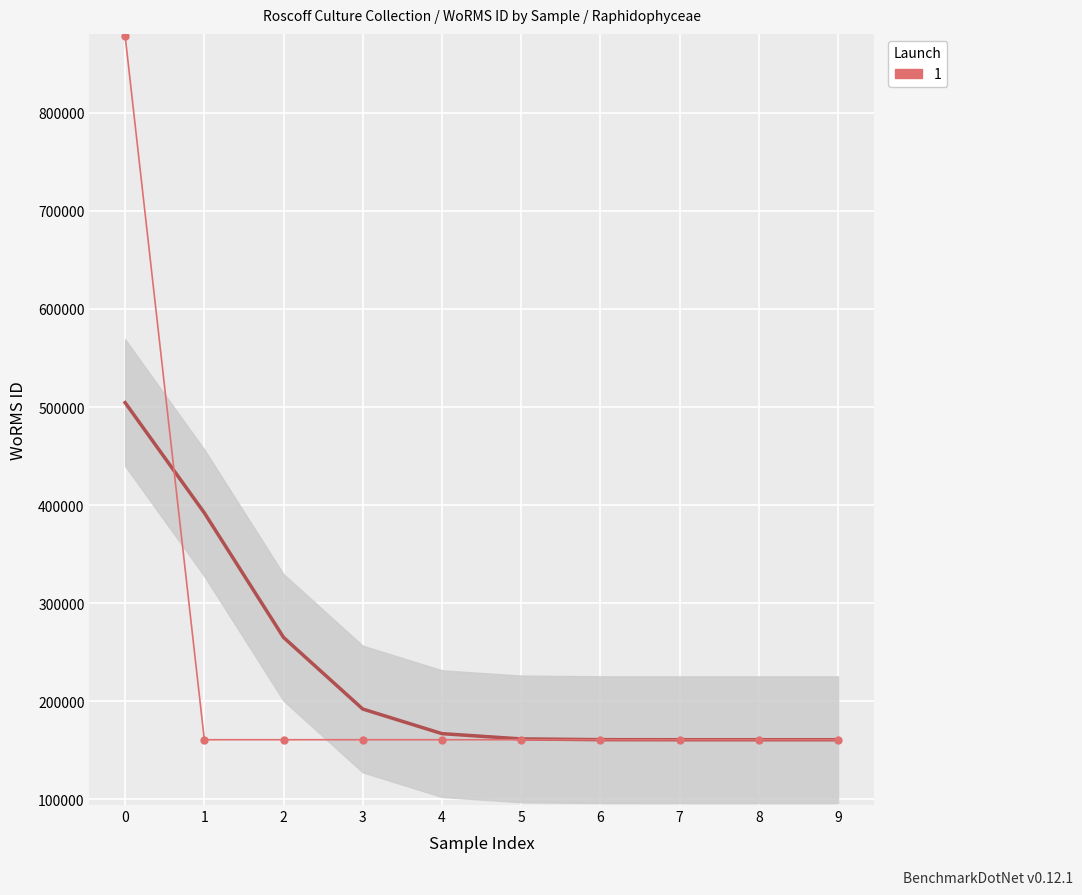

How many distinct data groups are displayed?

1